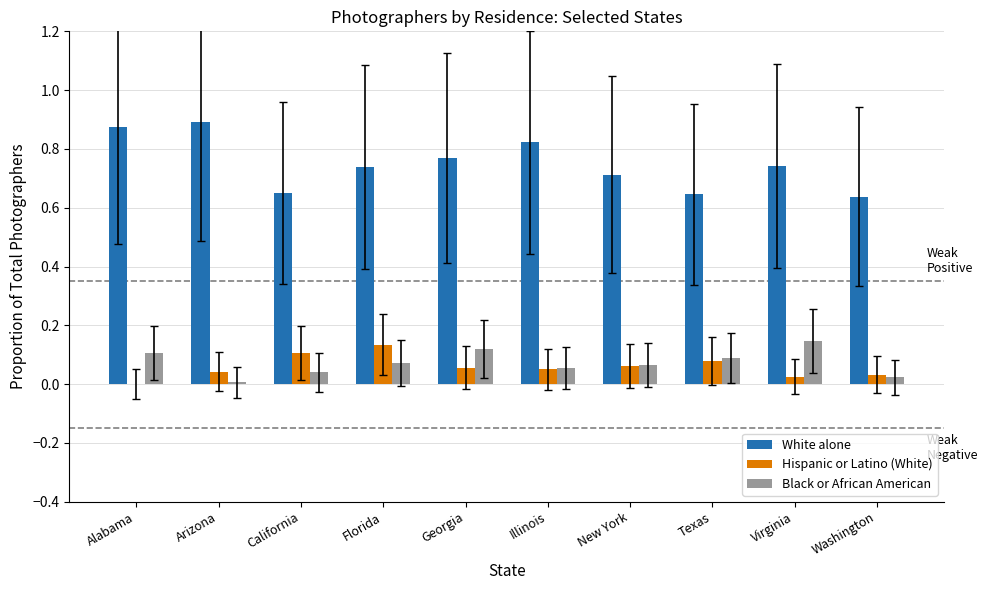

Does the chart contain stacked bars?

No